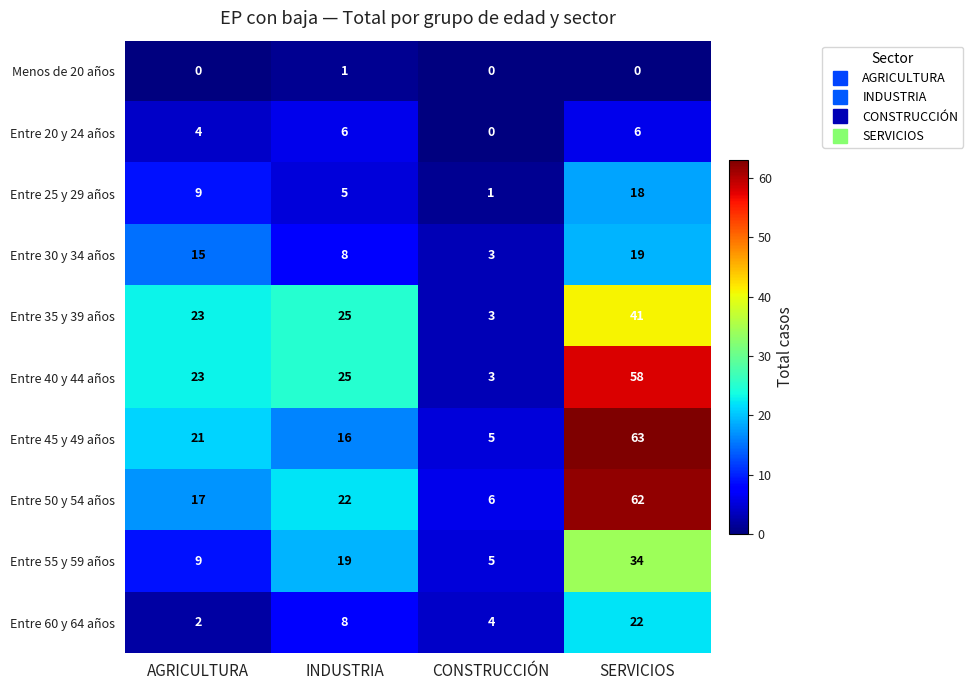

Count the Entre 20 y 24 años values in the range 4 to 6.

3